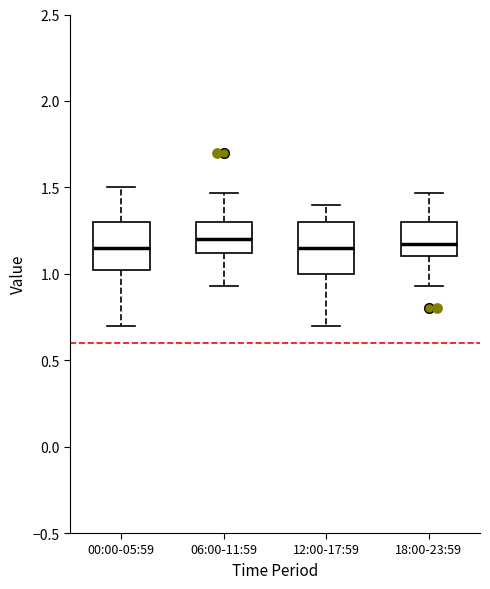

Where does the median line of the box for 18:00-23:59 sit on the y-axis? The values are not printed on the chart, so give them approximately, as read against the axis.

1.15